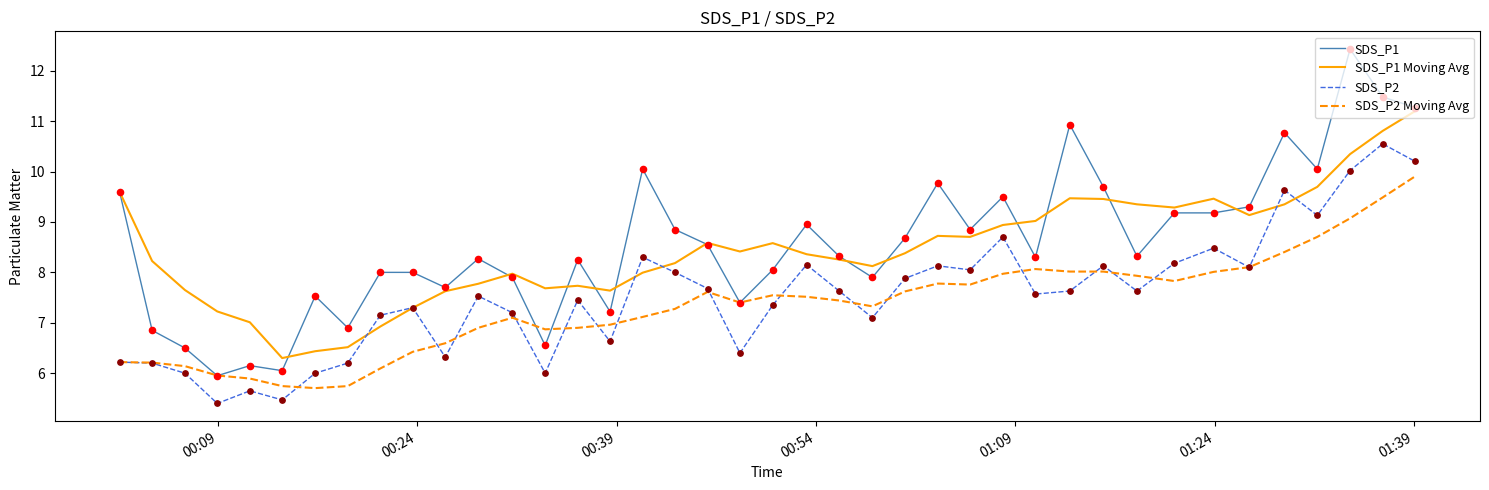

What are all the series names shown in the legend?

SDS_P1, SDS_P1 Moving Avg, SDS_P2, SDS_P2 Moving Avg